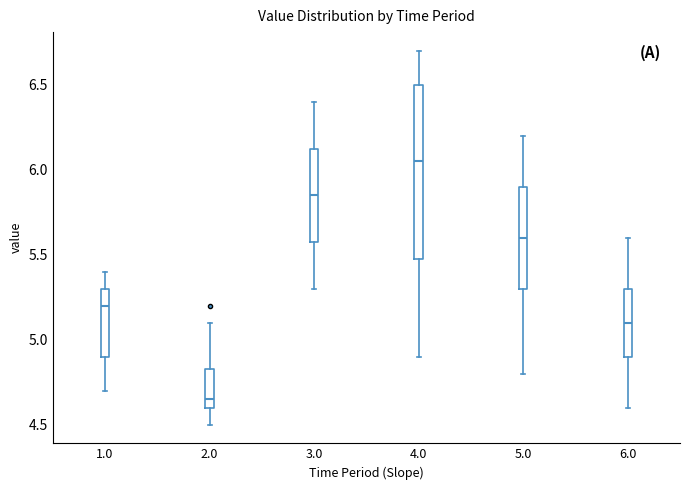

Which box's median line is the lowest?

2.0